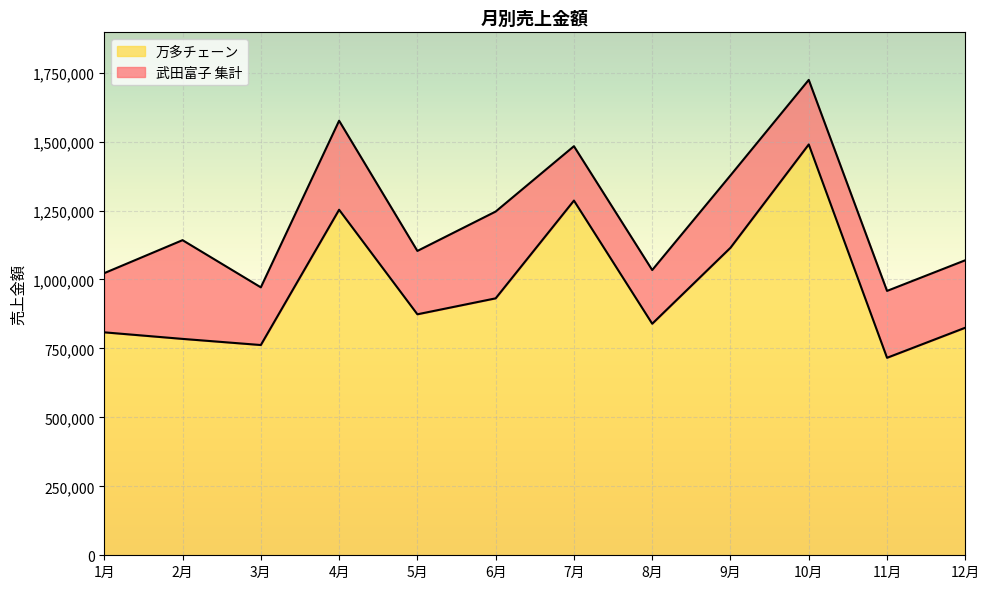

What is the minimum value for 万多チェーン?

716089